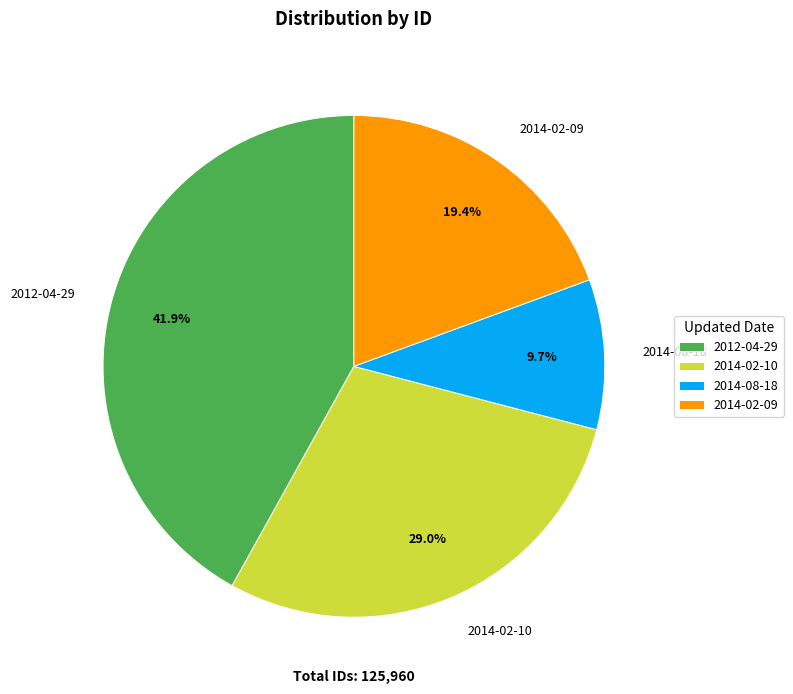

Which category has the biggest portion of the pie?

2012-04-29